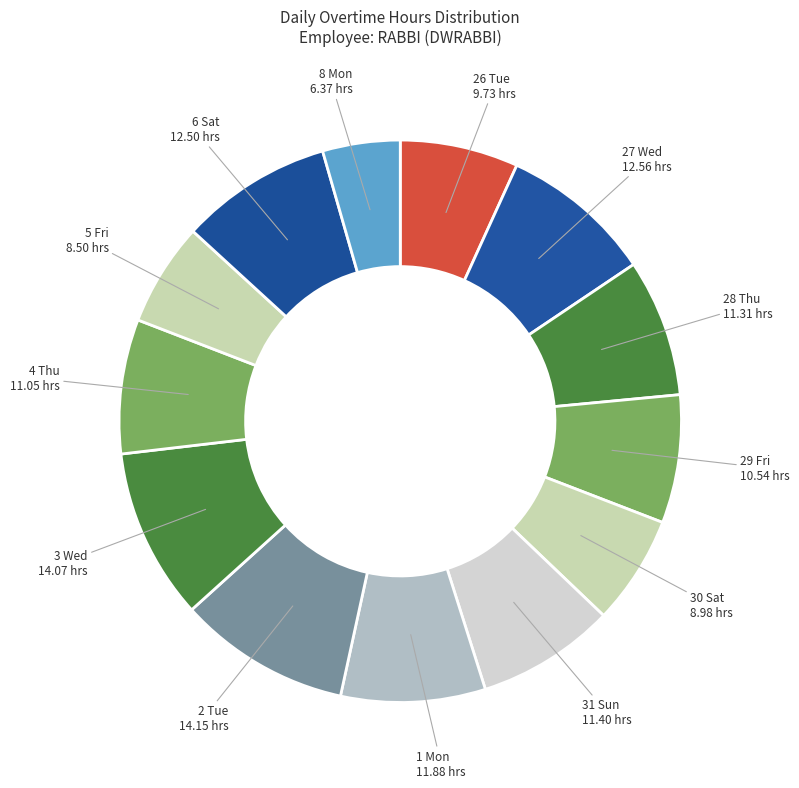

Which has a higher value, 26 Tue or 30 Sat?

26 Tue